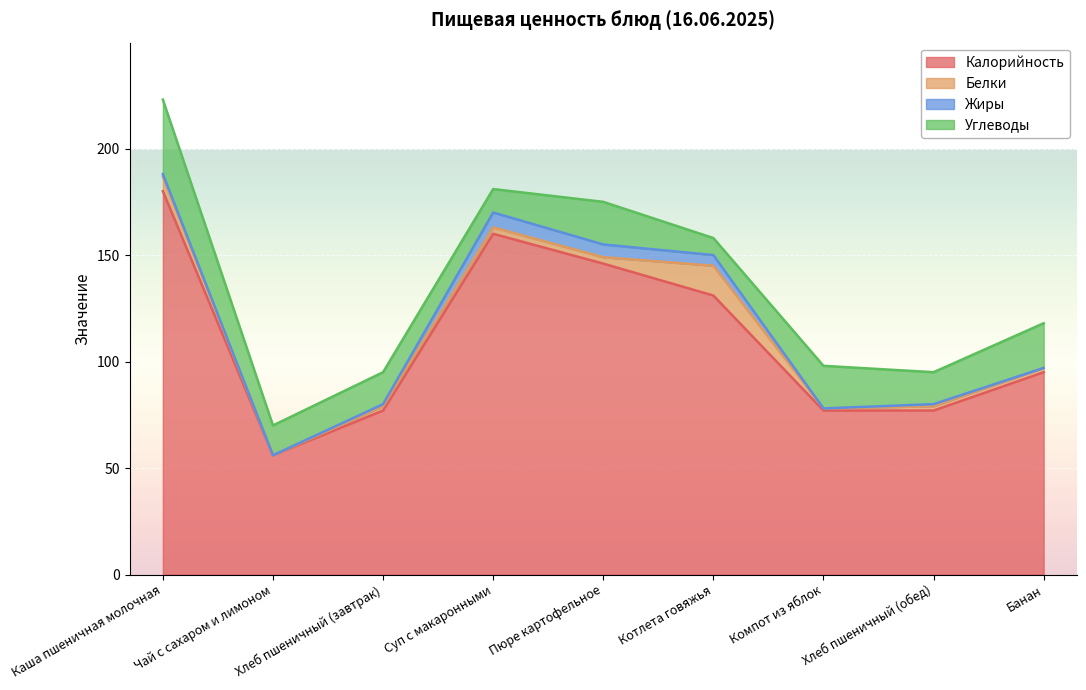

Between which two adjacent categories do Белки and Углеводы first intersect?

Пюре картофельное and Котлета говяжья